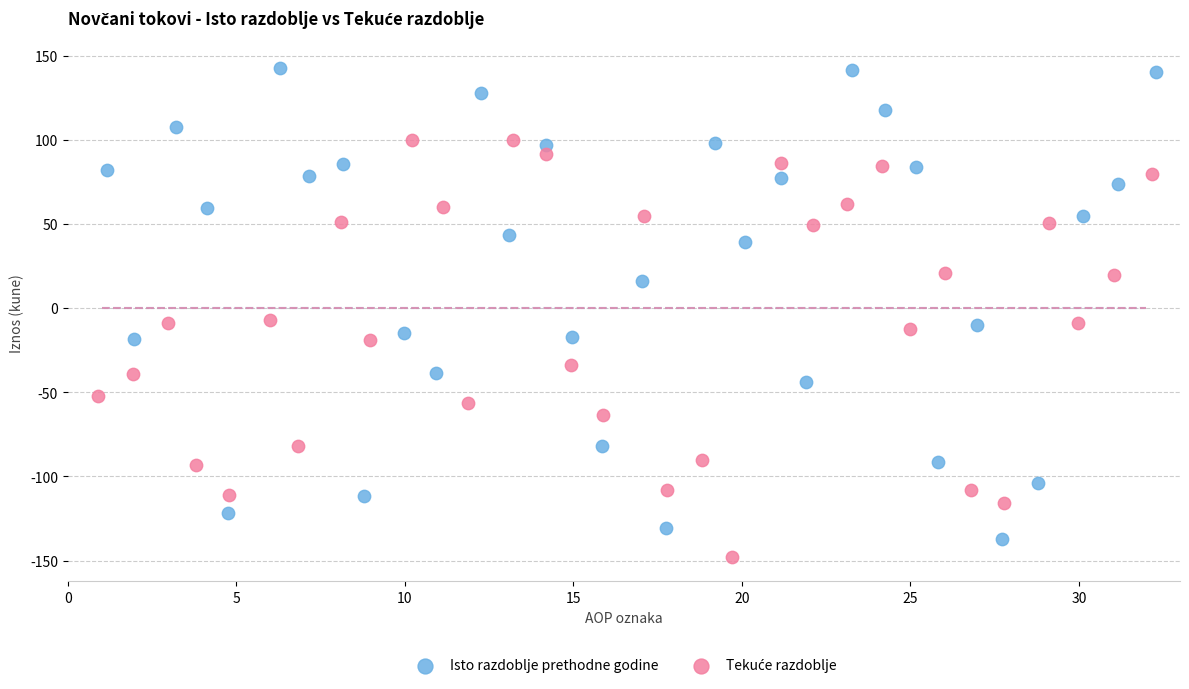

Which series has the largest Y range (max minus min)?

Isto razdoblje prethodne godine